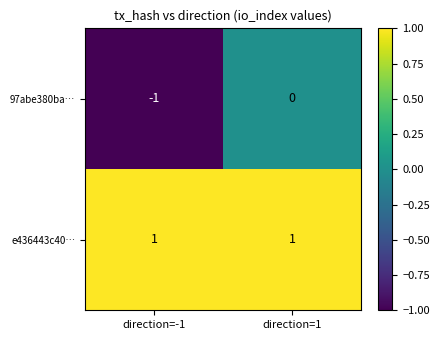

Rank the series at direction=1 from highest to lowest value.

e436443c40…, 97abe380ba…